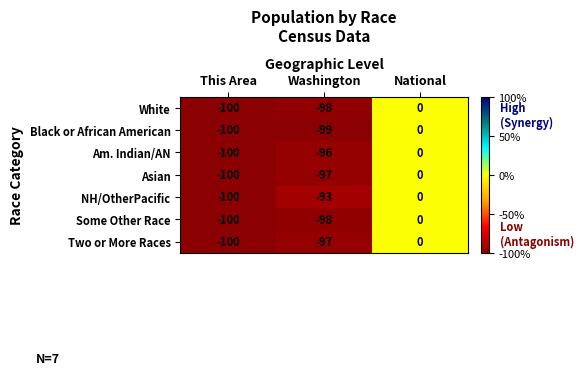

Reading left to right, transcribe all the data shown in this chart.

White: This Area=-100	Washington=-98	National=0
Black or African American: This Area=-100	Washington=-99	National=0
Am. Indian/AN: This Area=-100	Washington=-96	National=0
Asian: This Area=-100	Washington=-97	National=0
NH/OtherPacific: This Area=-100	Washington=-93	National=0
Some Other Race: This Area=-100	Washington=-98	National=0
Two or More Races: This Area=-100	Washington=-97	National=0